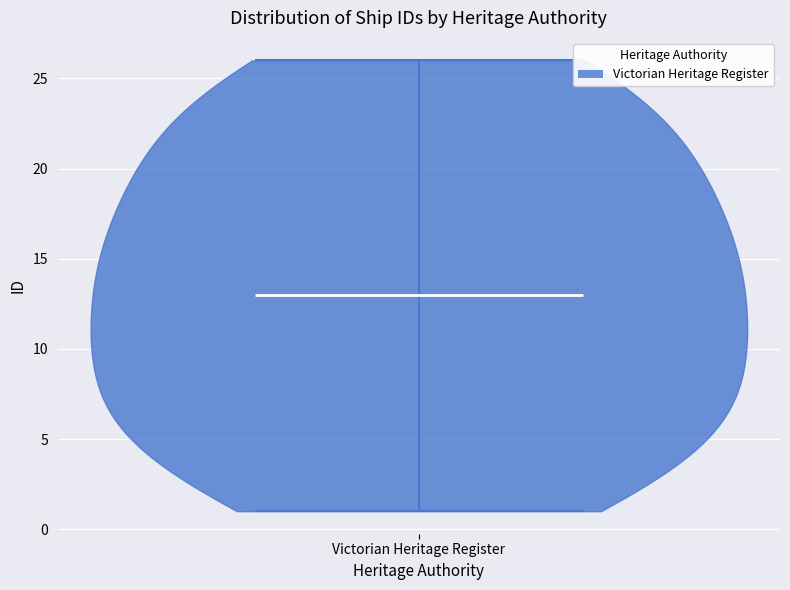

Read this violin plot against the y-axis: where its median line is, and the lowest and highest points the violin reaches. The values are not printed on the chart, so give them approximately, as read against the axis.

median line 13, lowest point 1, highest point 26